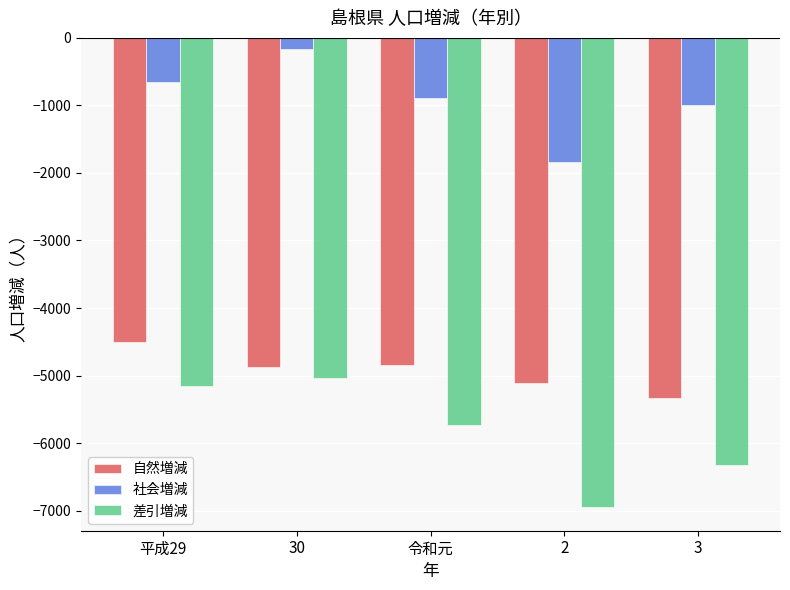

What is the label of the 4th bar from the right?

30